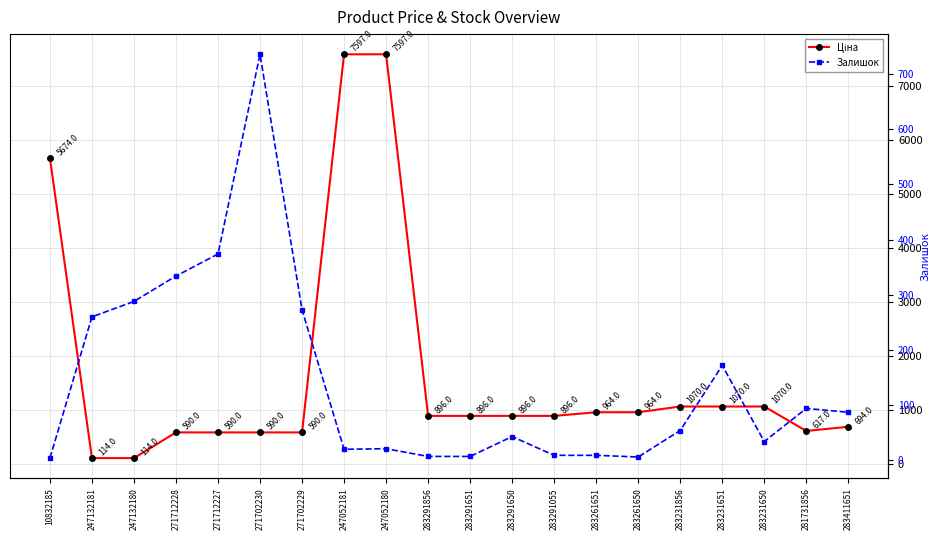

After their last crossing, which series has the higher values: Залишок or Ціна?

Ціна